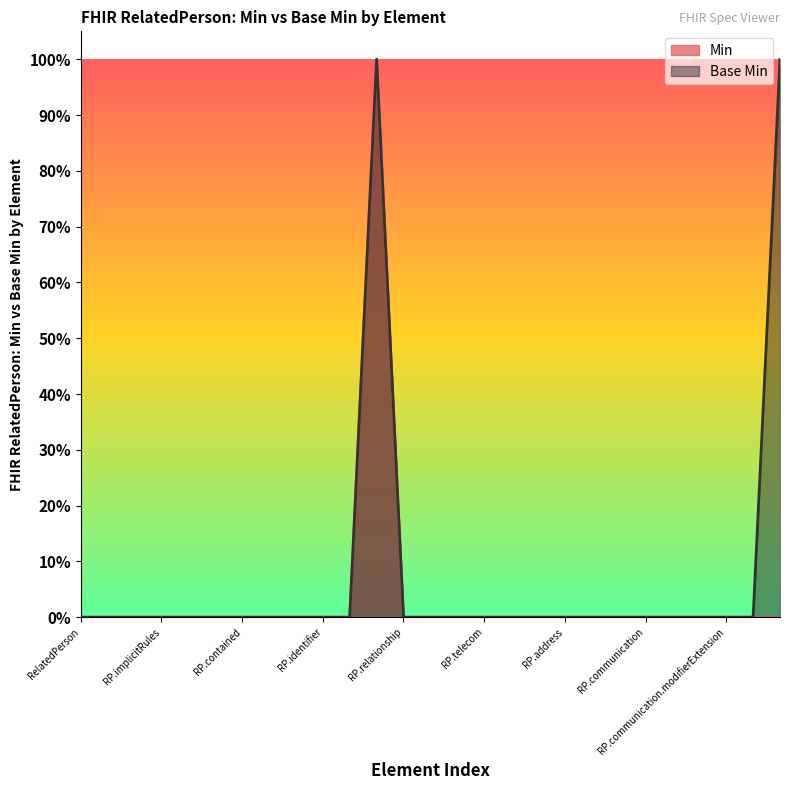

What is the label of the 20th point from the right?

RelatedPerson.extension